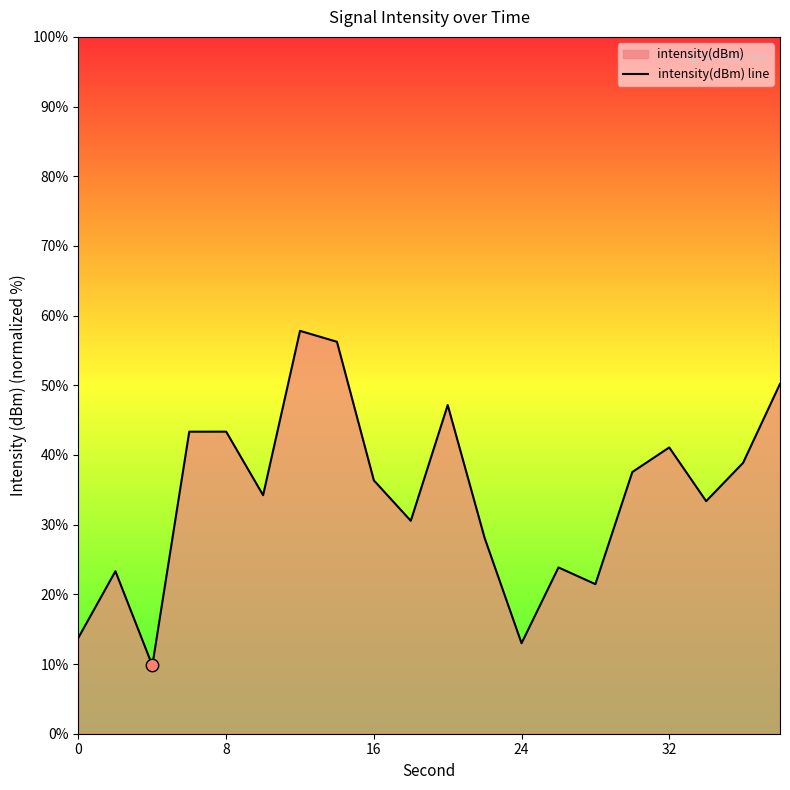

What is the ratio of the value at 8 to the value at 32?

1.1